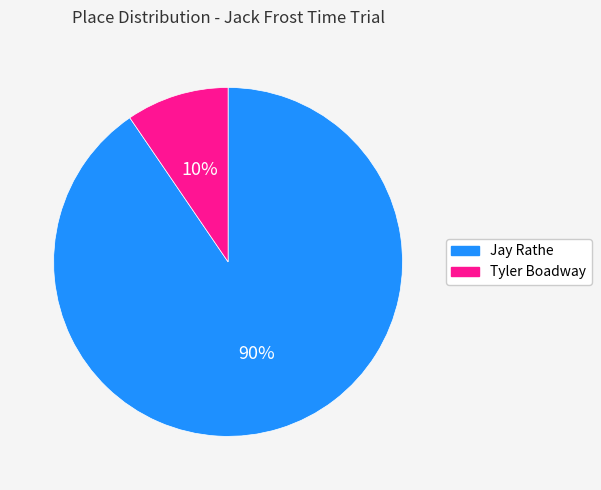

What is the smallest slice in the pie chart?

Tyler Boadway